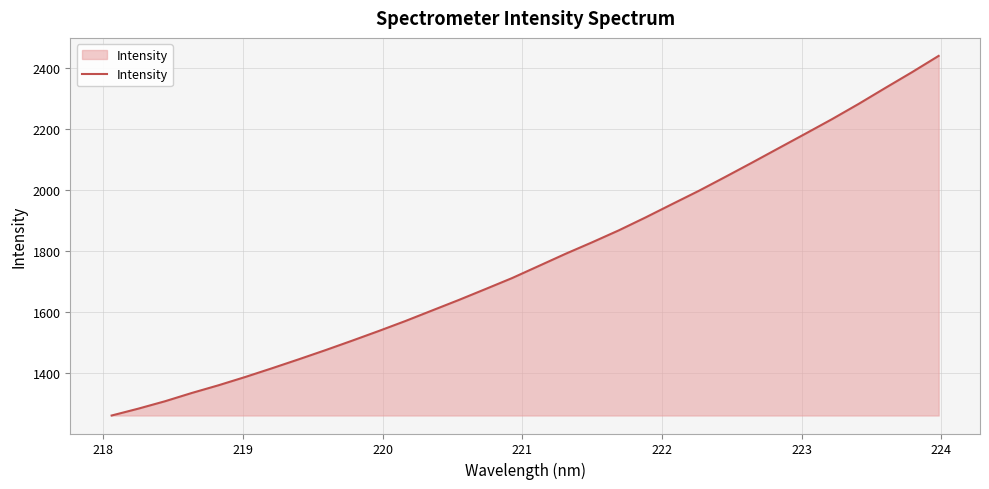

What is the greatest value displayed?

2440.6